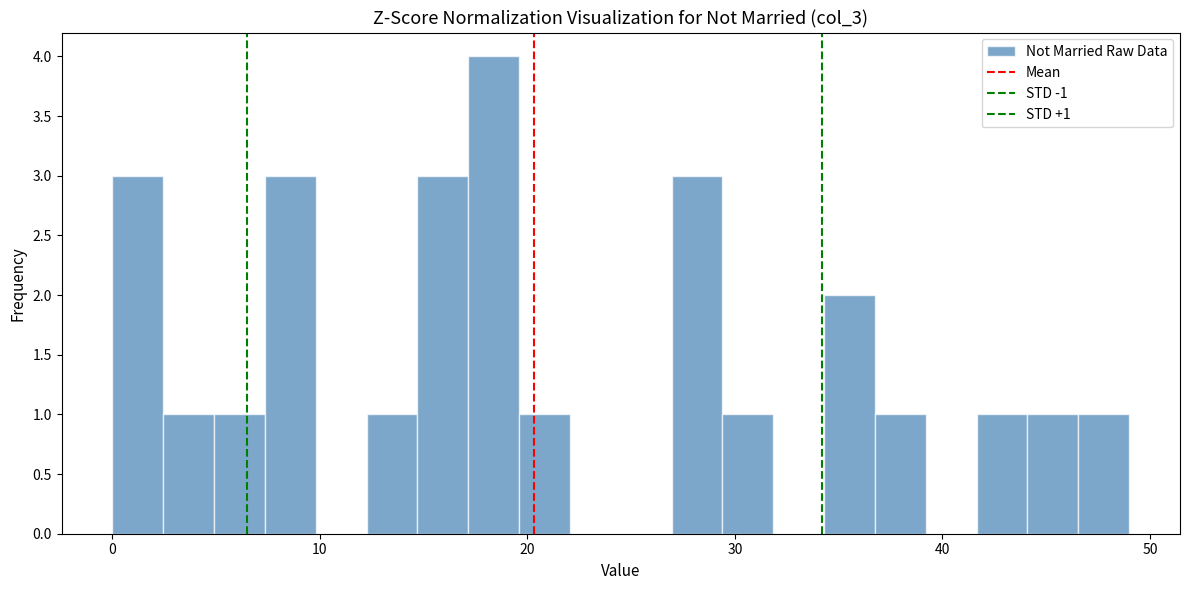

Around what value on the x-axis is the tallest bar? Give the approximate position of its centre, as read against the axis.

18